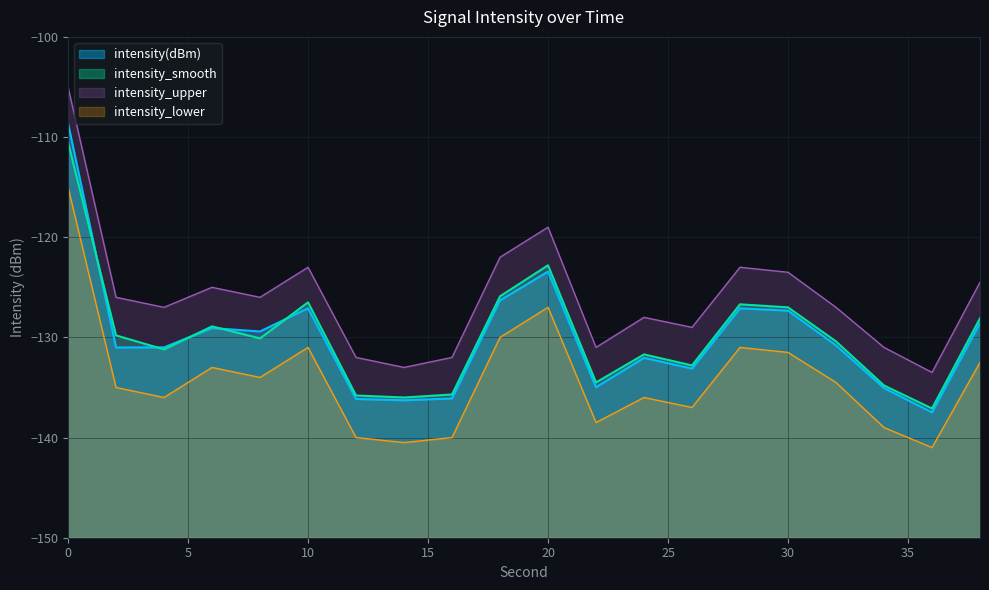

Does the chart display data point markers on the line(s)?

No